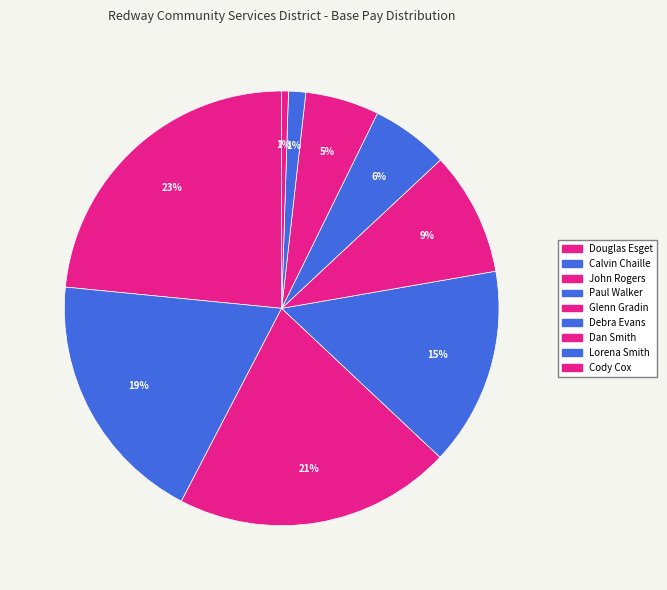

What is the largest slice in the pie chart?

Douglas Esget